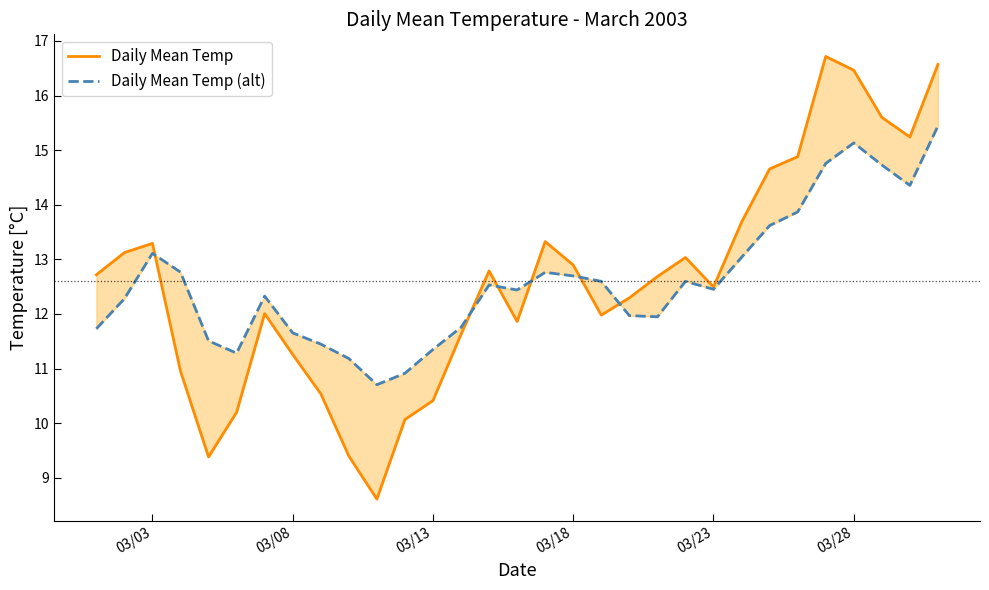

What is the value of the Daily Mean Temp (alt) point at the 6th from the left?

11.3